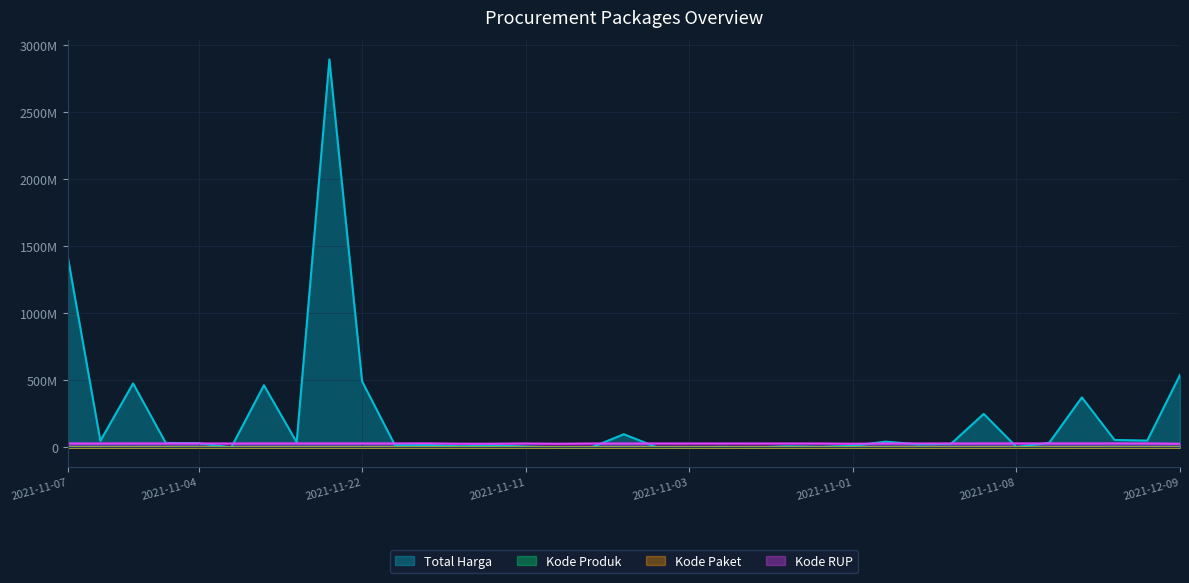

How many lines are shown in the chart?

4